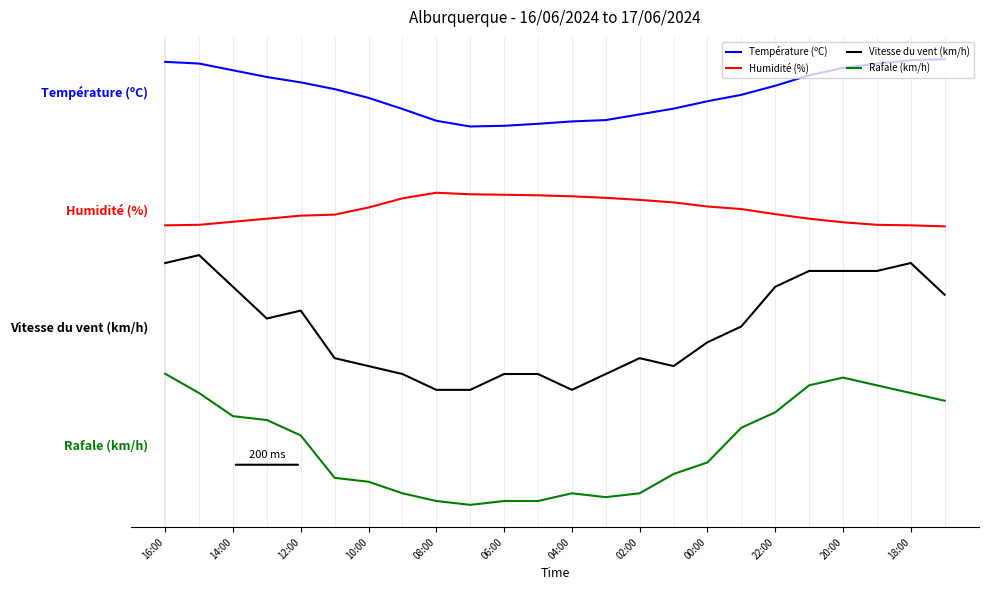

What is the sum of all Humidité (%) values?

-1200.0